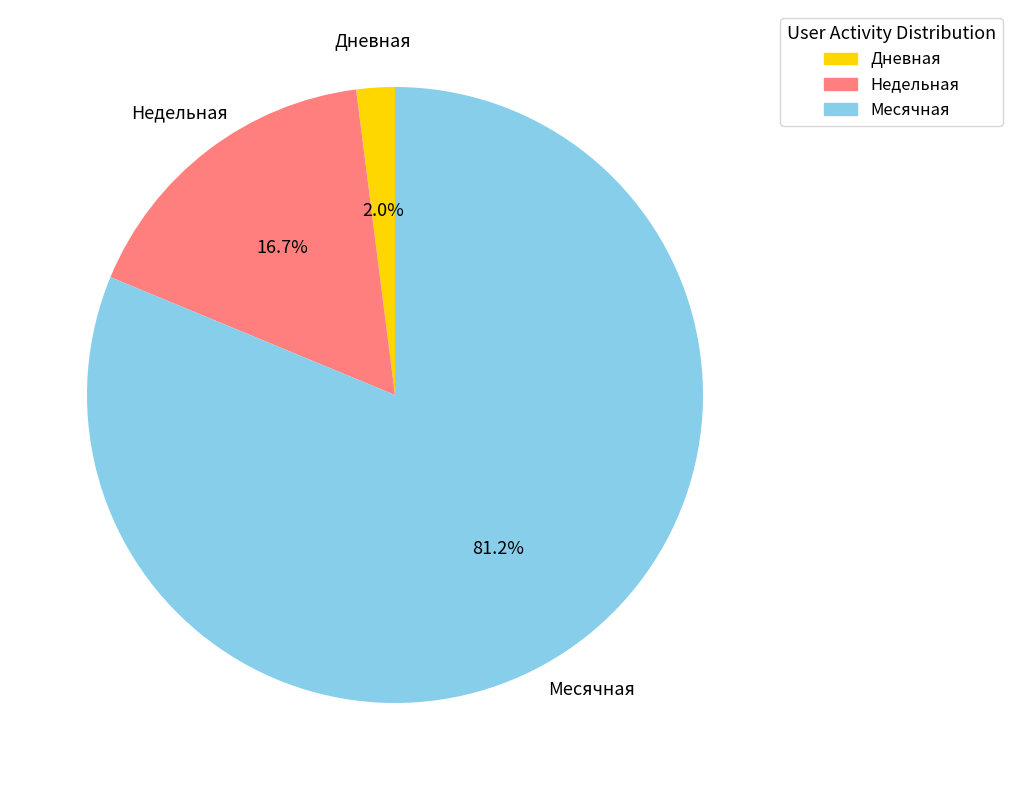

Does Дневная represent more than half of the total?

No